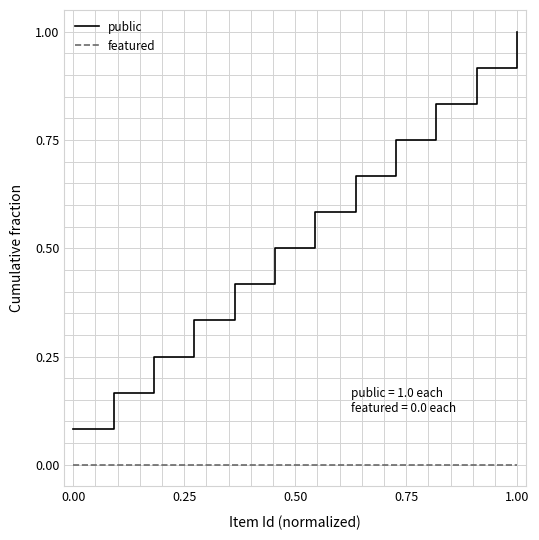

How many lines are shown in the chart?

2